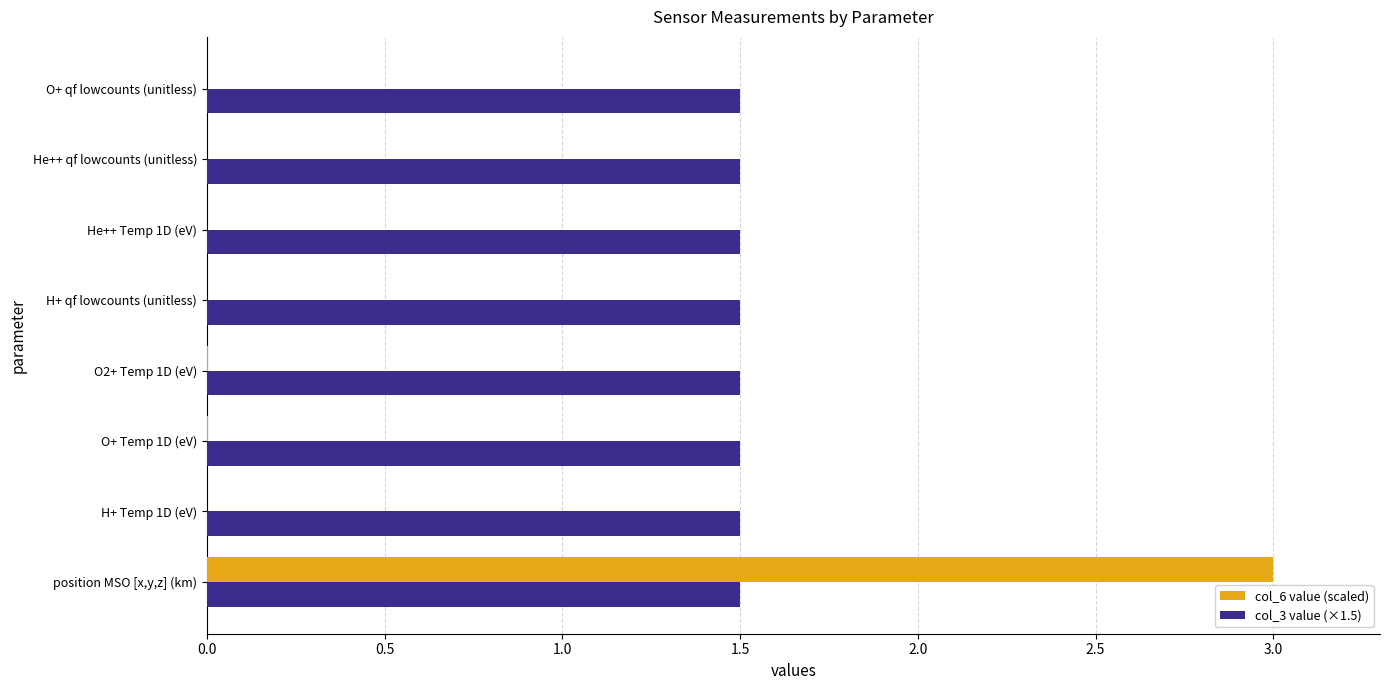

What is the greatest value displayed?

3.0